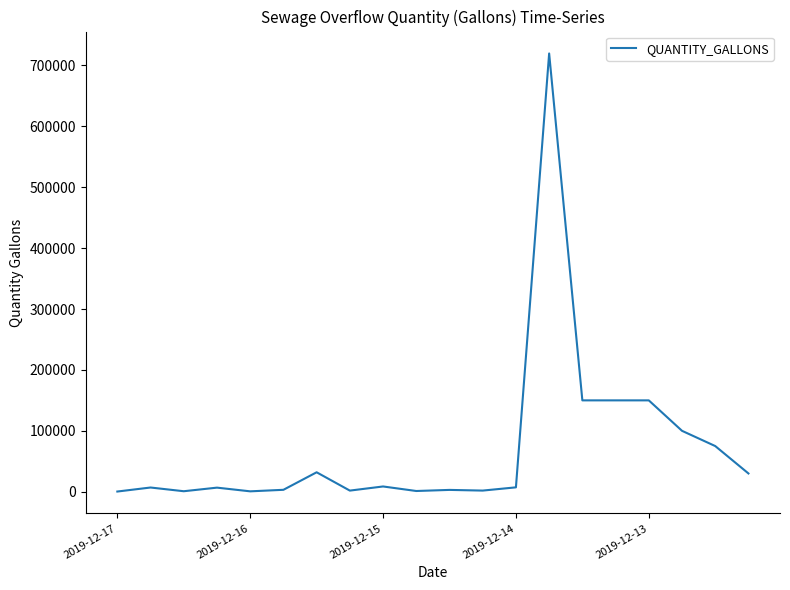

What is the greatest value displayed?

719575